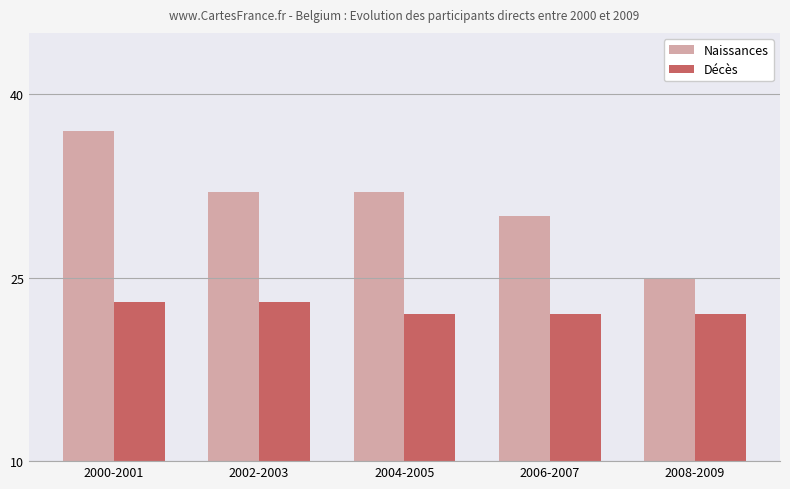

At 2008-2009, list the series in order from largest to smallest.

Naissances, Décès